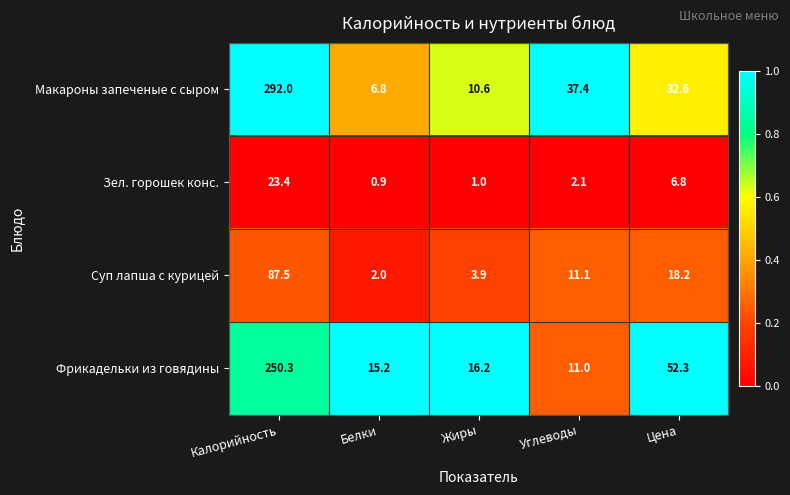

Where does the Зел. горошек конс. series first go above 2?

Калорийность